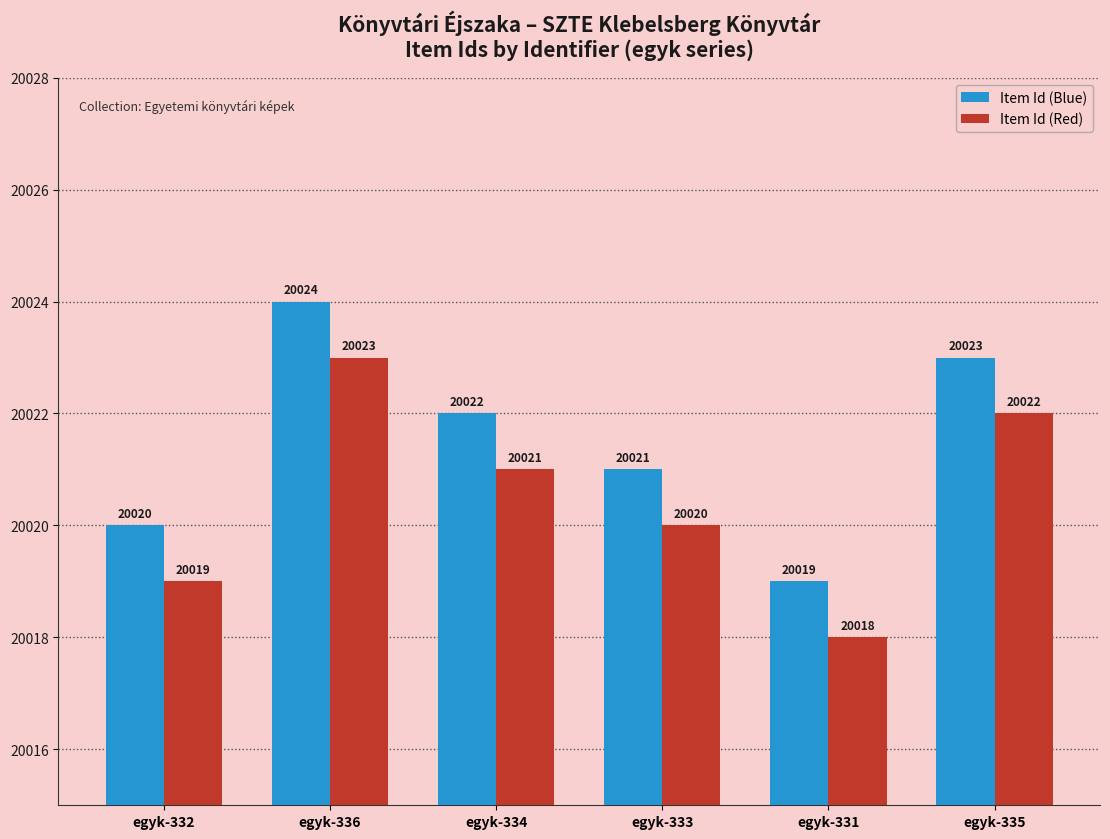

At which label does Item Id (Red) reach its peak?

egyk-336